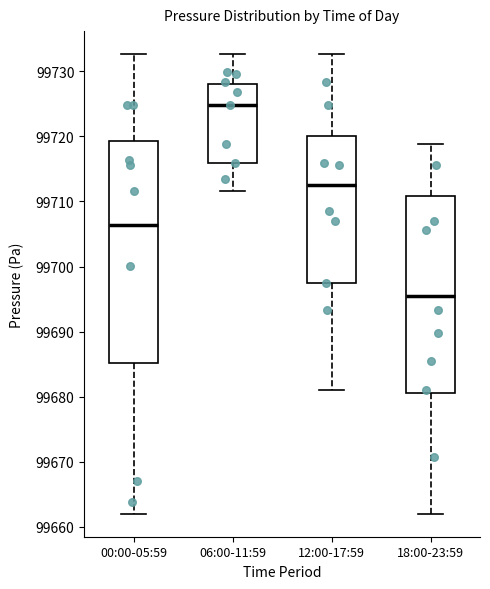

Reading left to right, read every box against the y-axis: the position of its median line, the range the box covers, and the ends of its whiskers. The values are not printed on the chart, so give them approximately, as read against the axis.

00:00-05:59: median 99706, box 99685 to 99719, whiskers 99662 to 99733
06:00-11:59: median 99725, box 99716 to 99728, whiskers 99712 to 99733
12:00-17:59: median 99713, box 99698 to 99720, whiskers 99681 to 99733
18:00-23:59: median 99695, box 99681 to 99711, whiskers 99662 to 99719